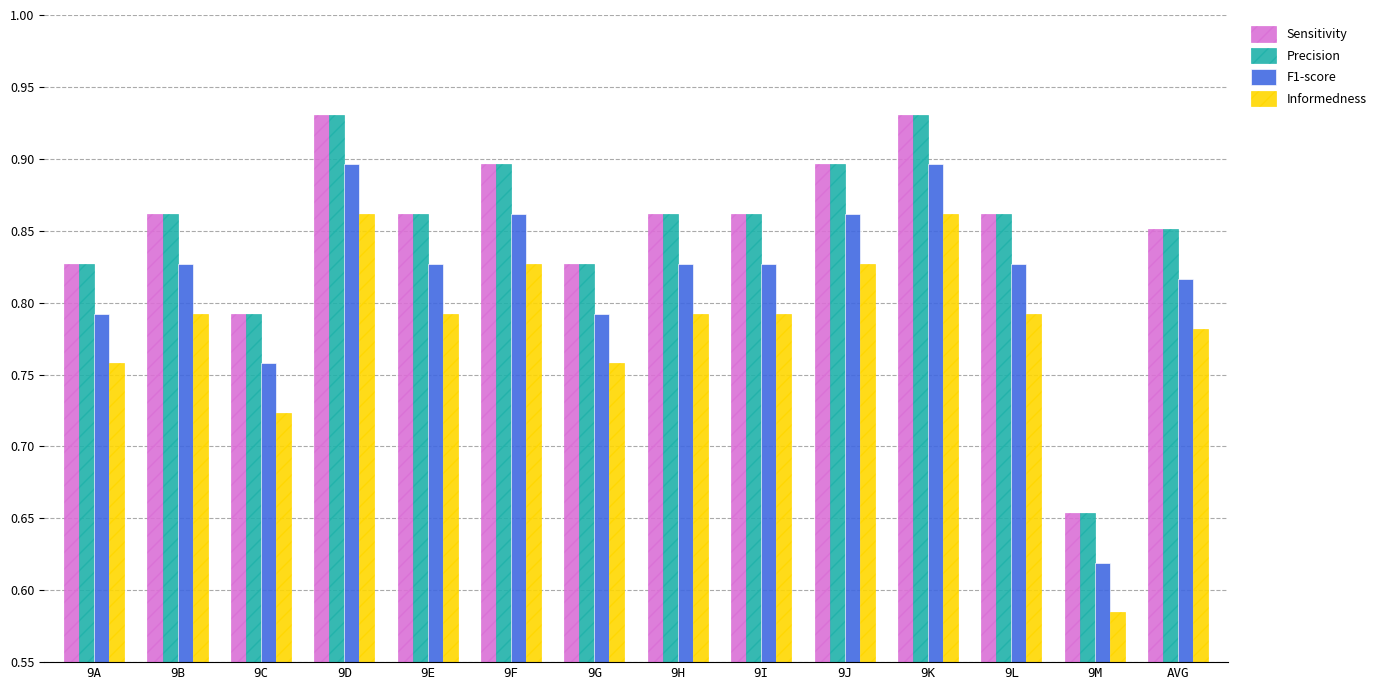

Is the value of F1-score at AVG greater than the value of Sensitivity at 9K?

No